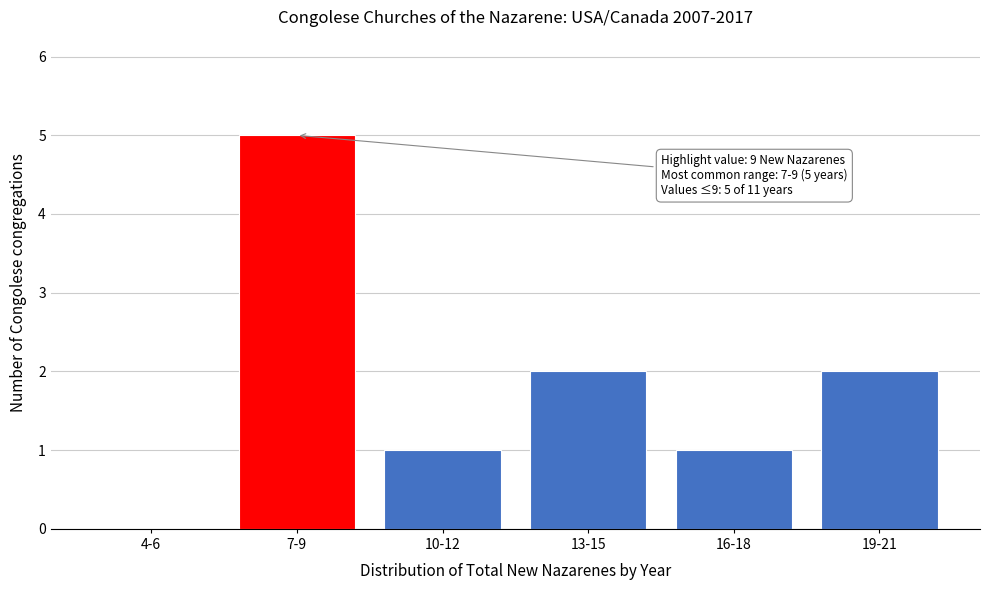

Reading right to left, list all the values displayed in this chart.

19-21=2	16-18=1	13-15=2	10-12=1	7-9=5	4-6=0